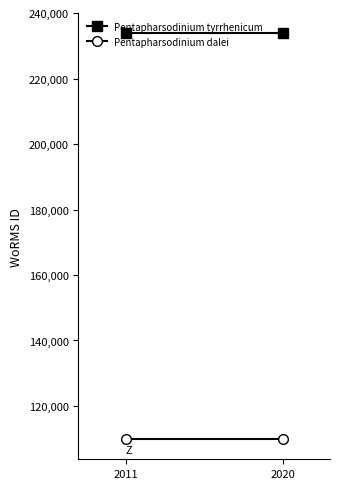

Rank the series by their maximum value, from lowest to highest.

Pentapharsodinium dalei, Pentapharsodinium tyrrhenicum